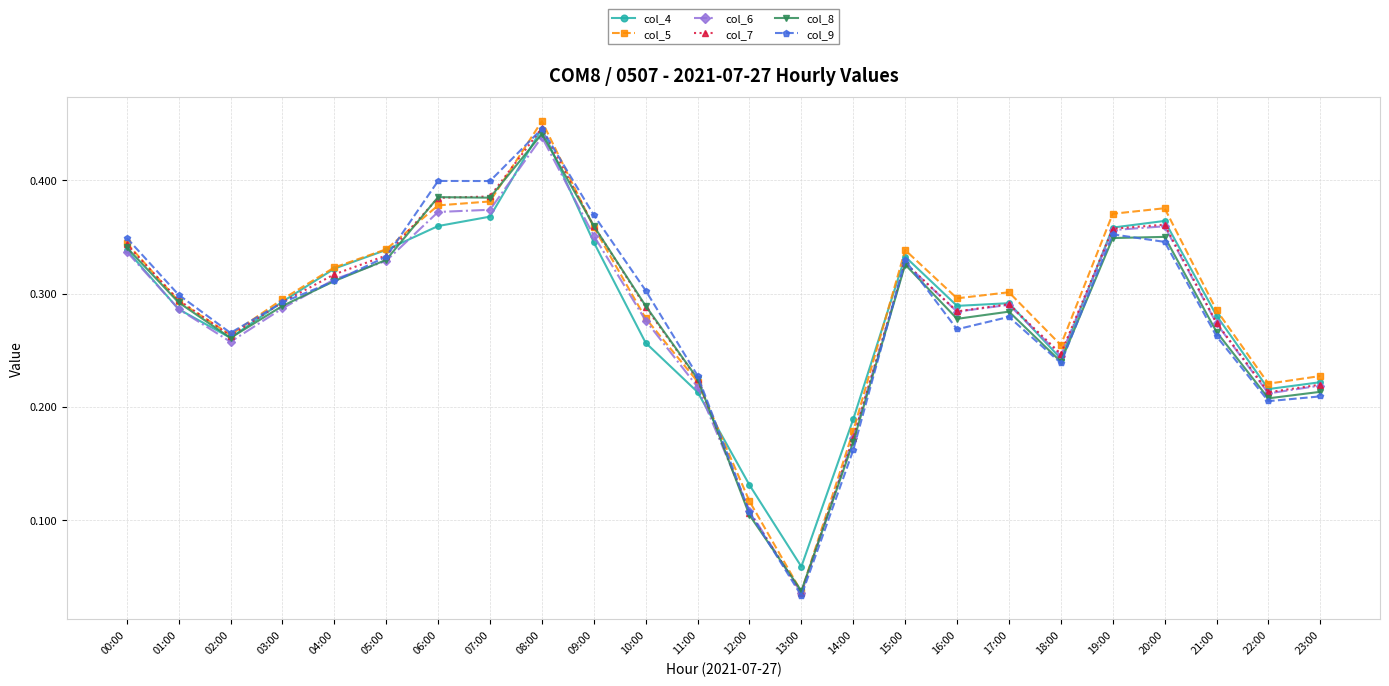

At which category does col_6 reach its first local valley?

02:00